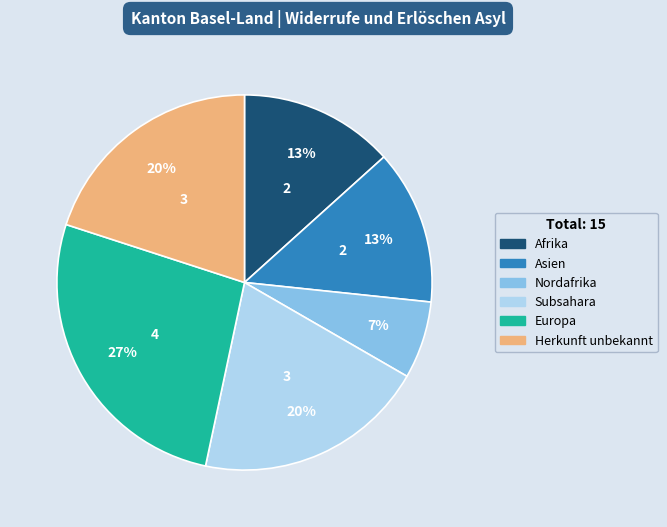

Is it true that Nordafrika is 18% of the pie?

False